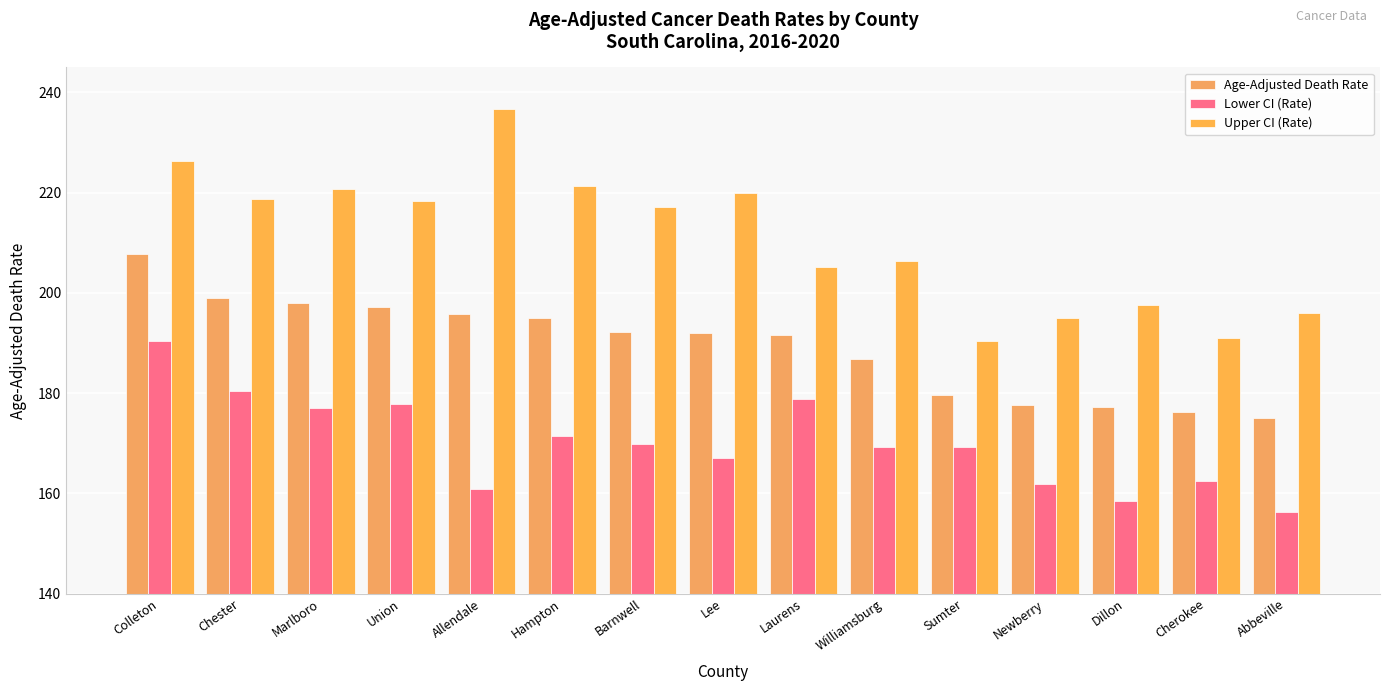

Rank the categories by Lower CI (Rate) value from lowest to highest.

Abbeville, Dillon, Allendale, Newberry, Cherokee, Lee, Williamsburg, Sumter, Barnwell, Hampton, Marlboro, Union, Laurens, Chester, Colleton